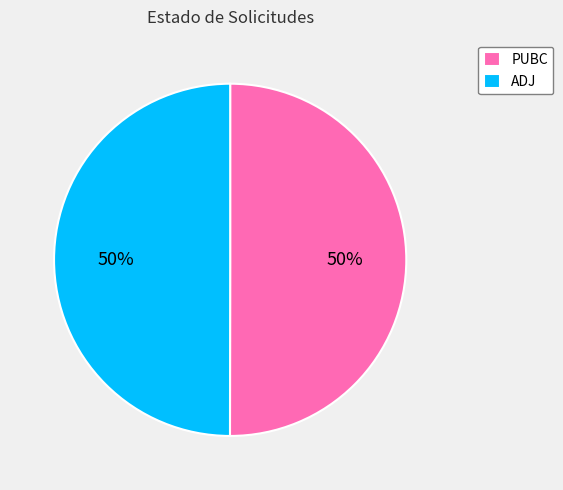

What is the ratio of the value at PUBC to the value at ADJ?

1.0